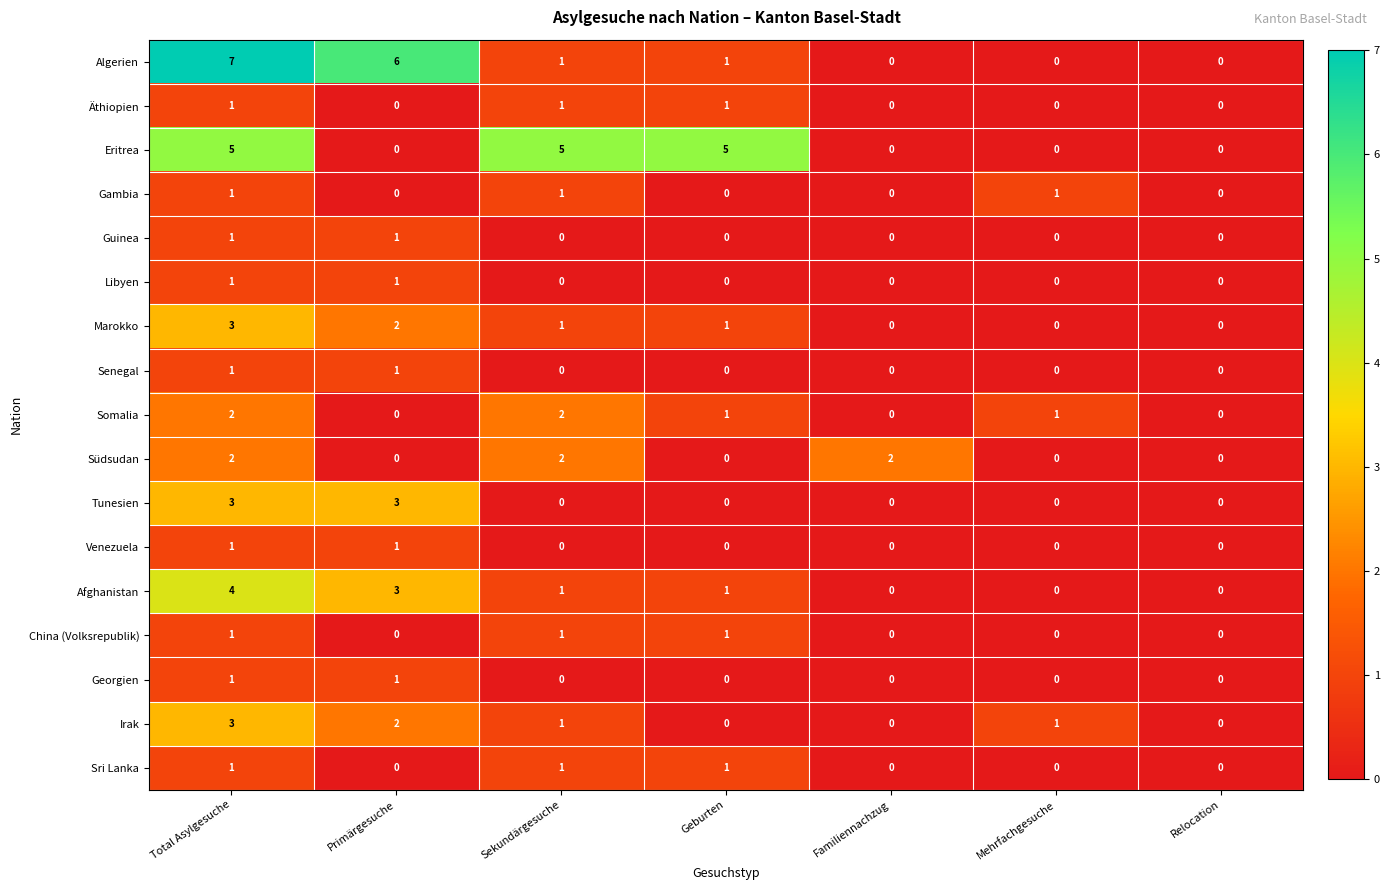

Is the value of Guinea at Sekundärgesuche greater than the value of China (Volksrepublik) at Geburten?

No